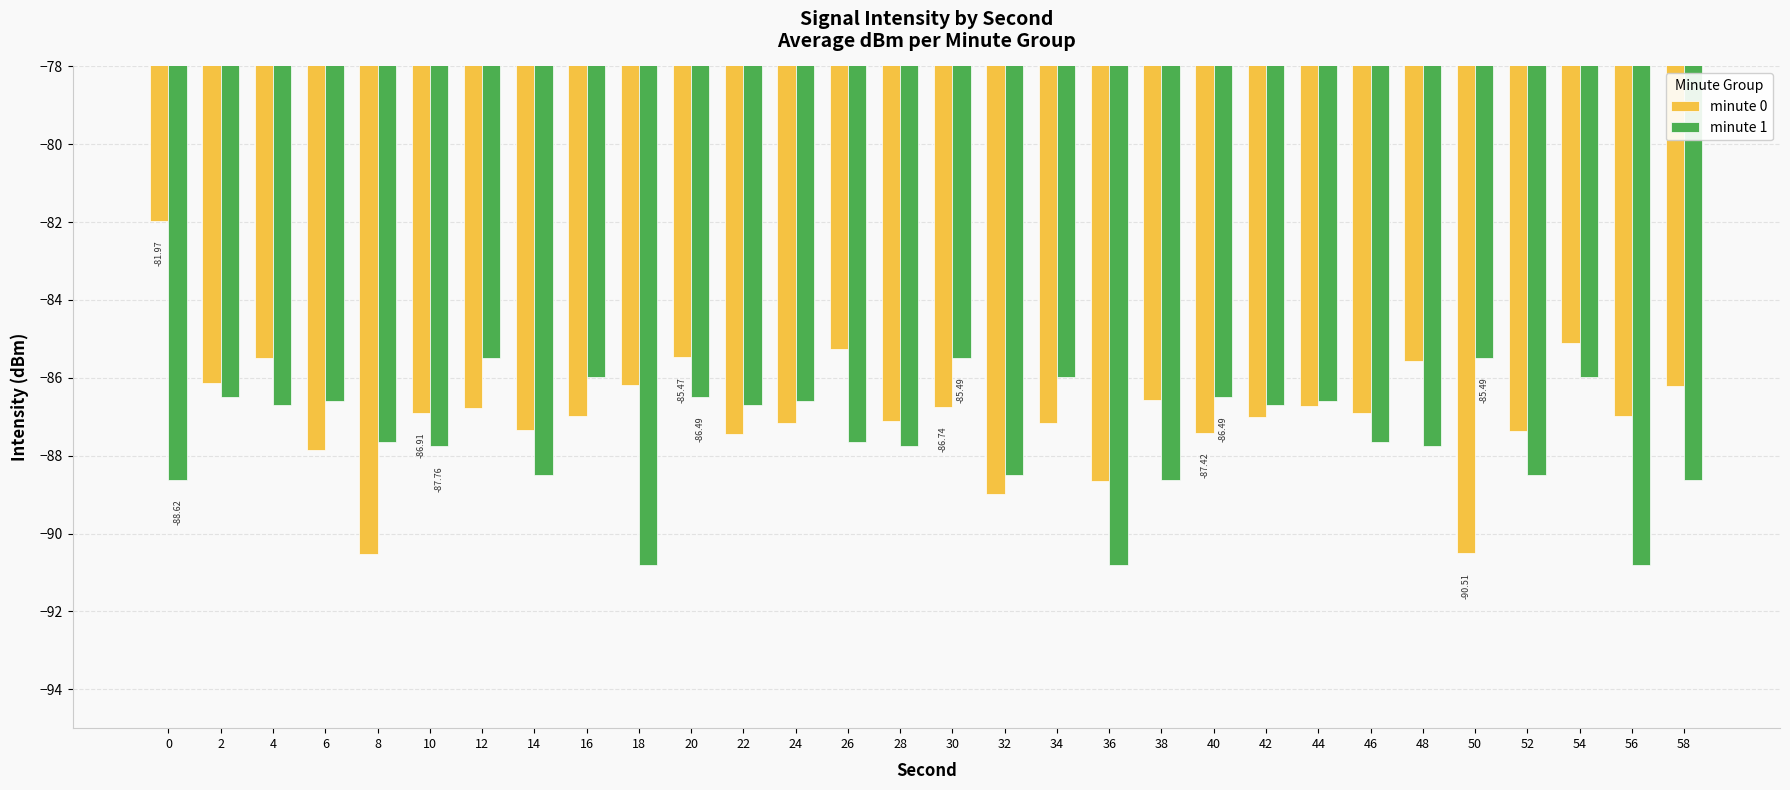

Read the minute 1 value at 44.

-86.6